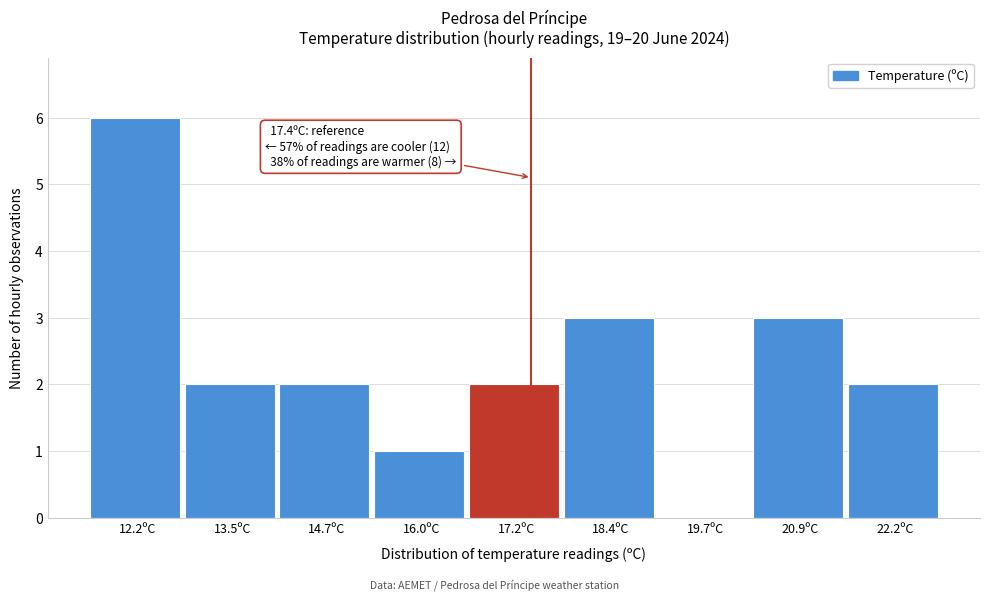

Which range on the x-axis has the tallest bar?

11.6 to 12.8